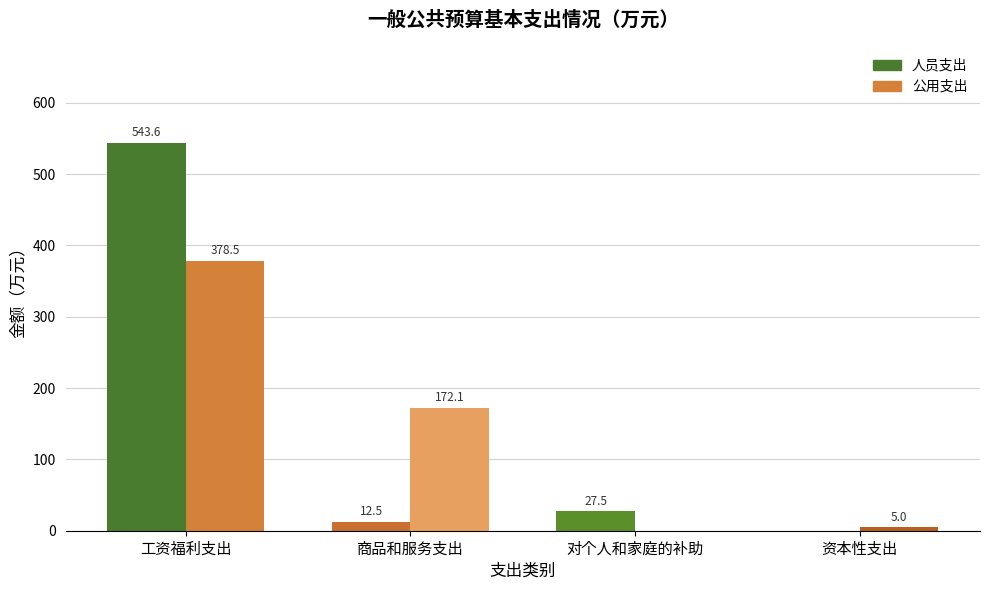

Count the number of categories in the chart.

4